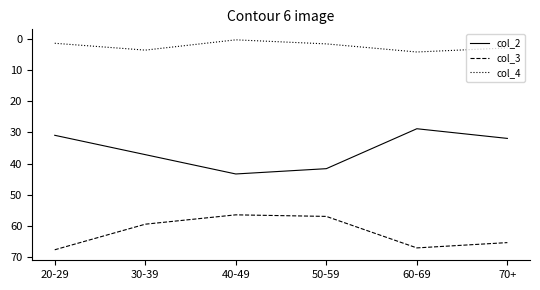

What is the minimum value shown in the chart?

0.3